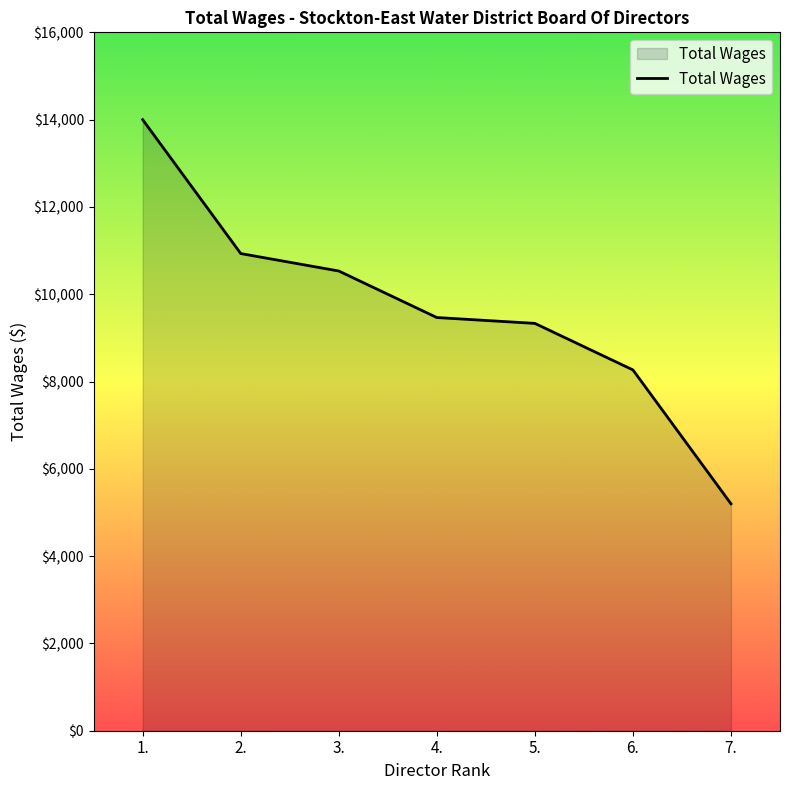

Rank the categories by value from lowest to highest.

7., 6., 5., 4., 3., 2., 1.